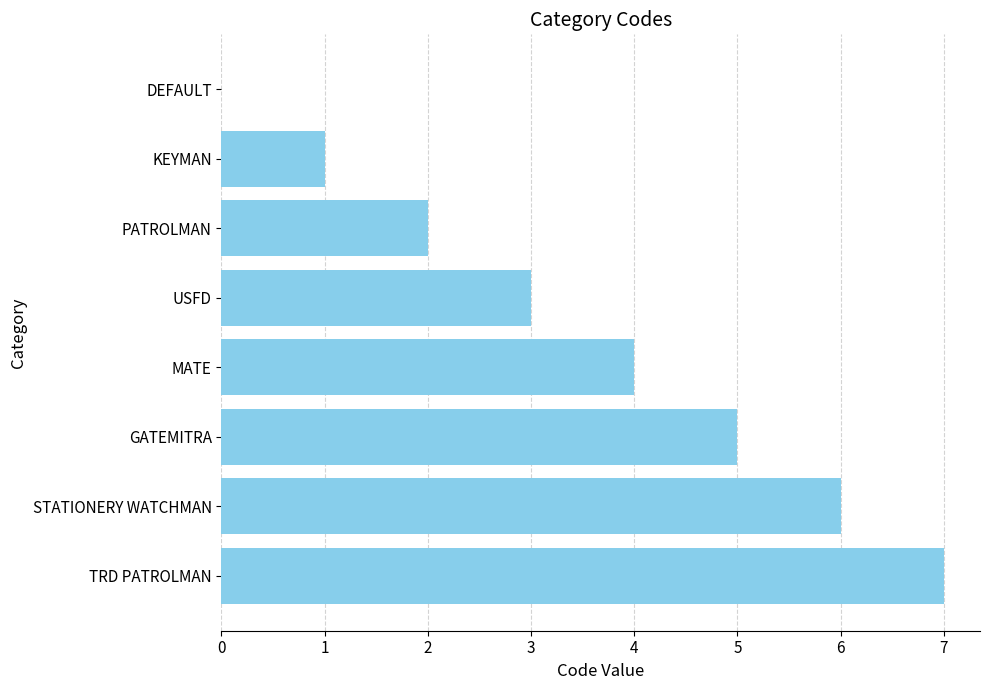

Reading bottom to top, extract all data points from this chart.

TRD PATROLMAN=7	STATIONERY WATCHMAN=6	GATEMITRA=5	MATE=4	USFD=3	PATROLMAN=2	KEYMAN=1	DEFAULT=0